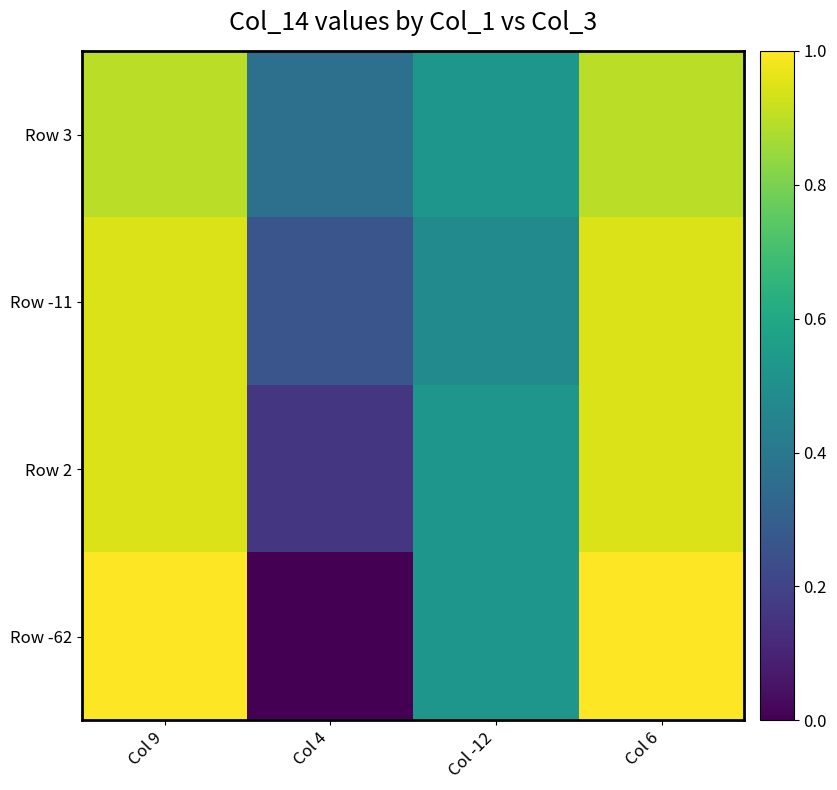

At which category is the sum across all series the highest?

Col 9